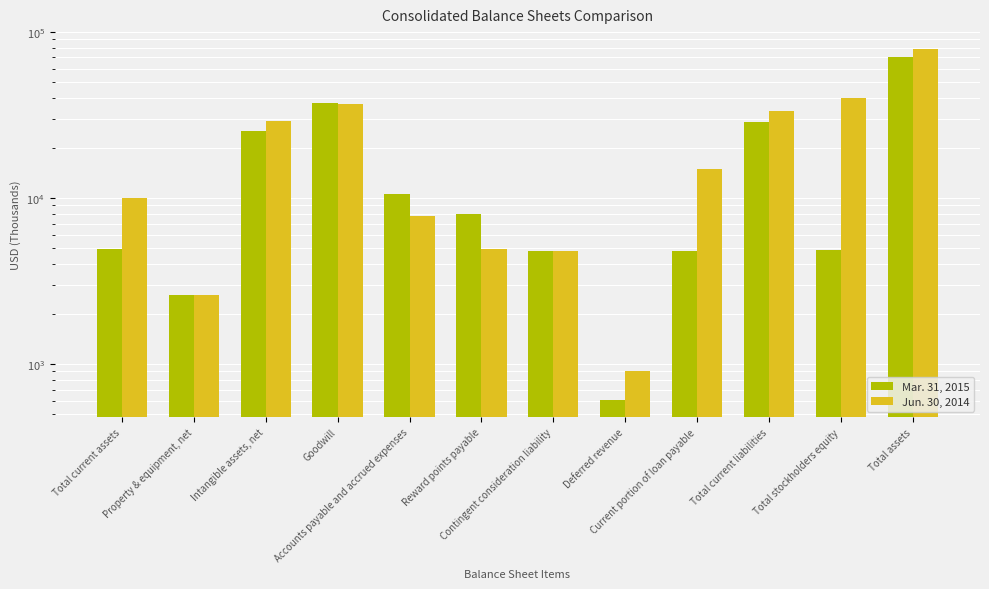

What is the difference between the highest and lowest values at Total stockholders equity?

34926